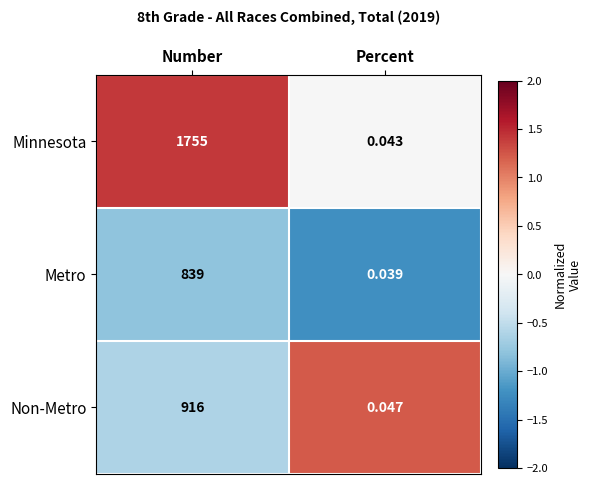

Which label corresponds to the smallest value in the chart?

Percent